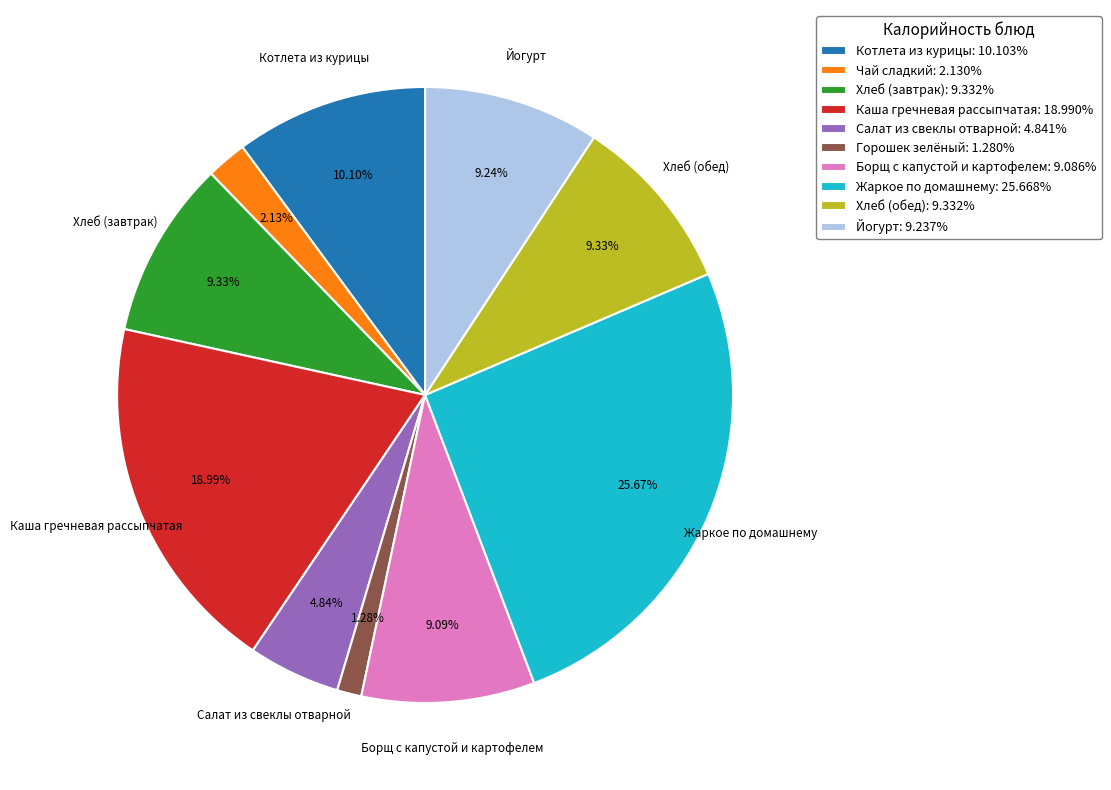

How many slices are in this pie chart?

10